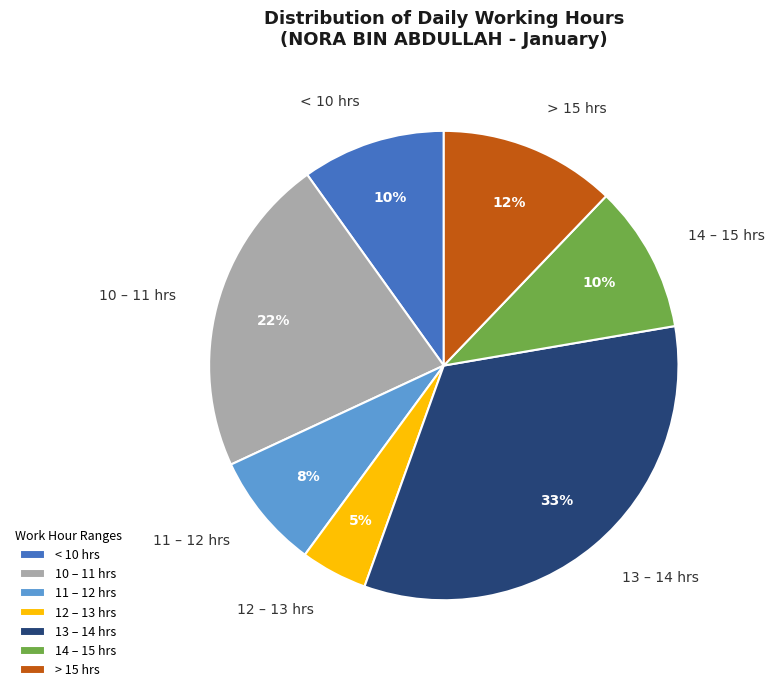

True or false: 14 – 15 hrs accounts for 10% of the total.

True